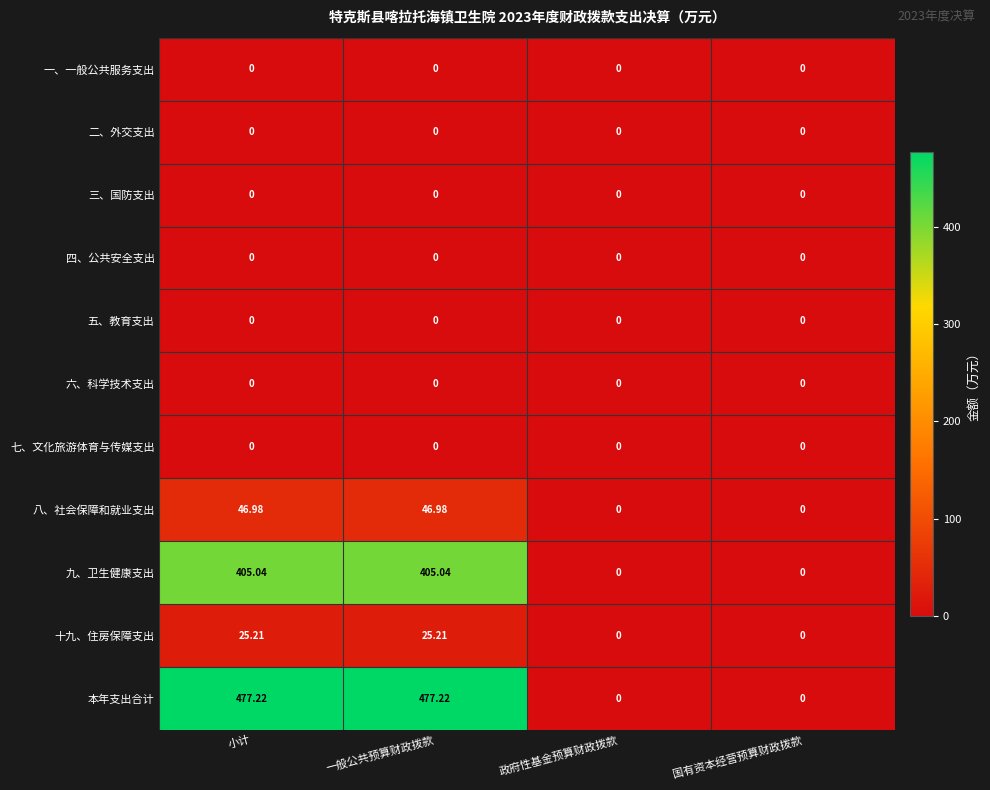

Which series changed the most between 一般公共预算财政拨款 and 政府性基金预算财政拨款?

本年支出合计